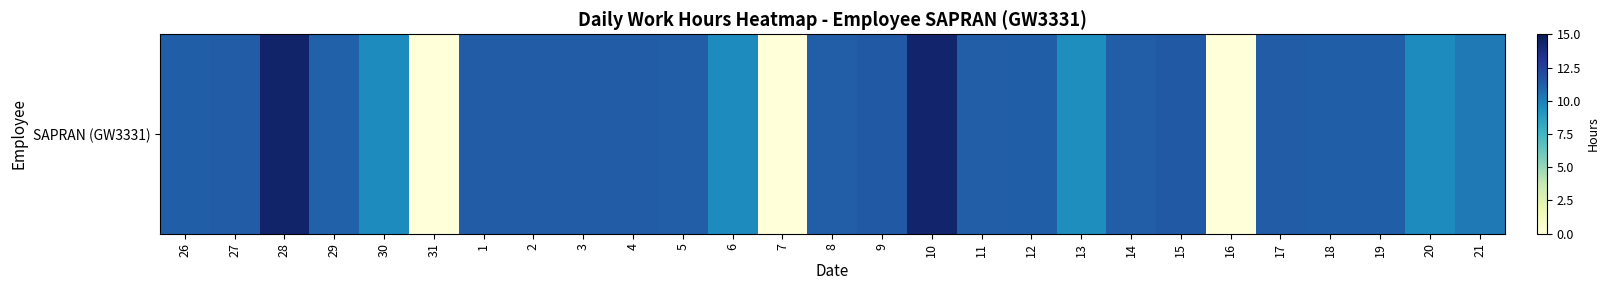

Reading right to left, list all the values displayed in this chart.

21=10.2	20=9.6	19=11.2	18=11.2	17=11.3	16=0.0	15=11.5	14=11.3	13=9.4	12=11.2	11=11.3	10=14.3	9=11.4	8=11.3	7=0.0	6=9.6	5=11.2	4=11.3	3=11.3	2=11.3	1=11.3	31=0.0	30=9.6	29=11.1	28=14.4	27=11.3	26=11.2